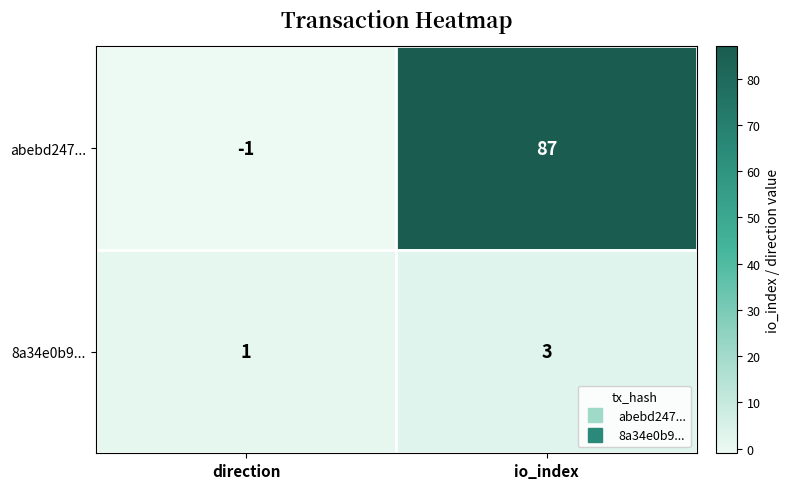

Which category has the highest value across all series?

io_index